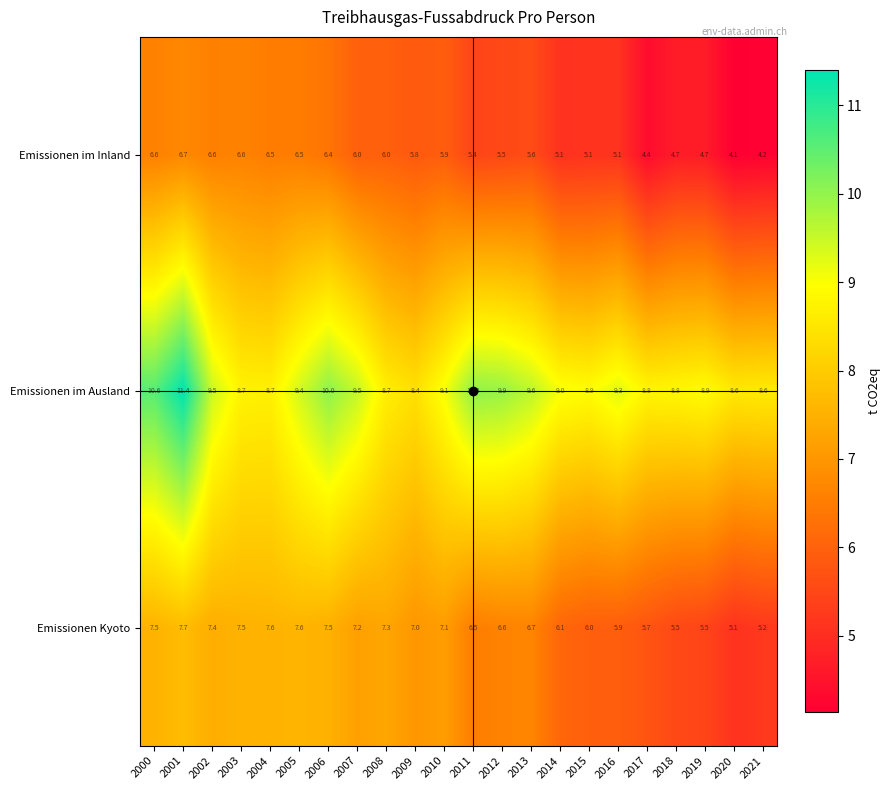

The Emissionen im Inland series shows 4.1 at 2007. True or false?

False